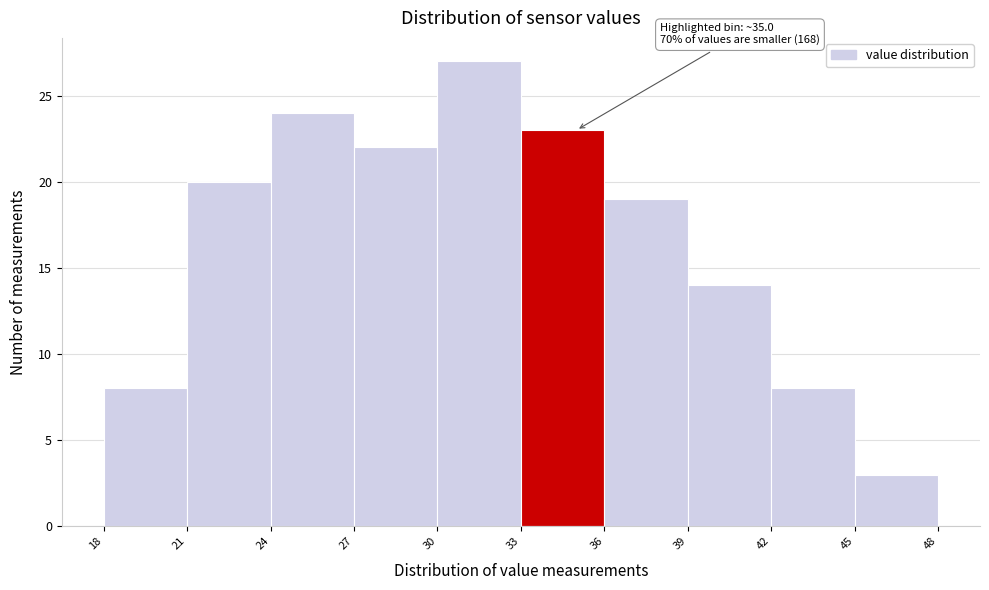

Which range on the x-axis has the tallest bar?

30 to 33